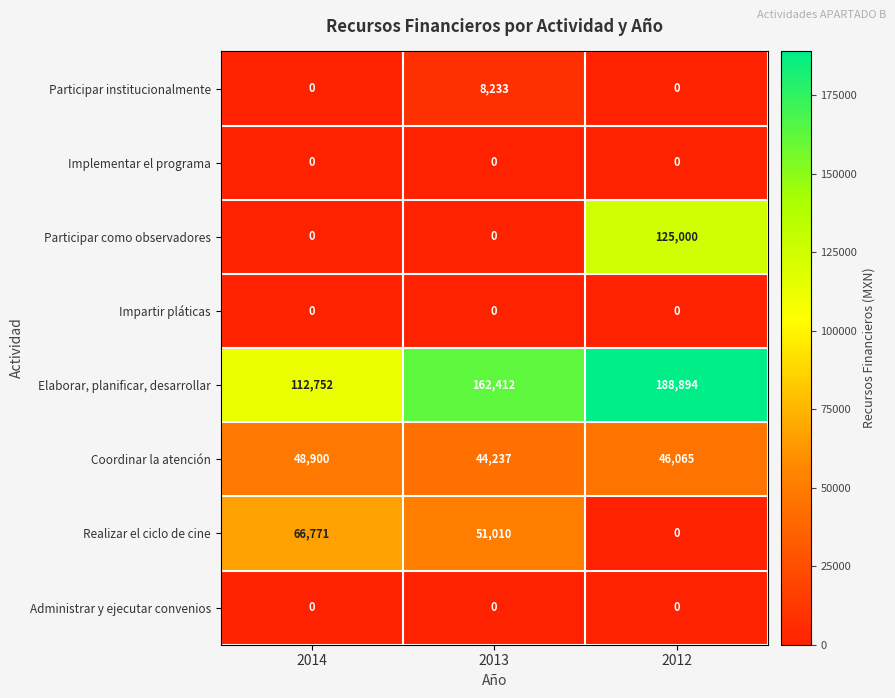

Which series changed the most between 2014 and 2013?

Elaborar, planificar, desarrollar